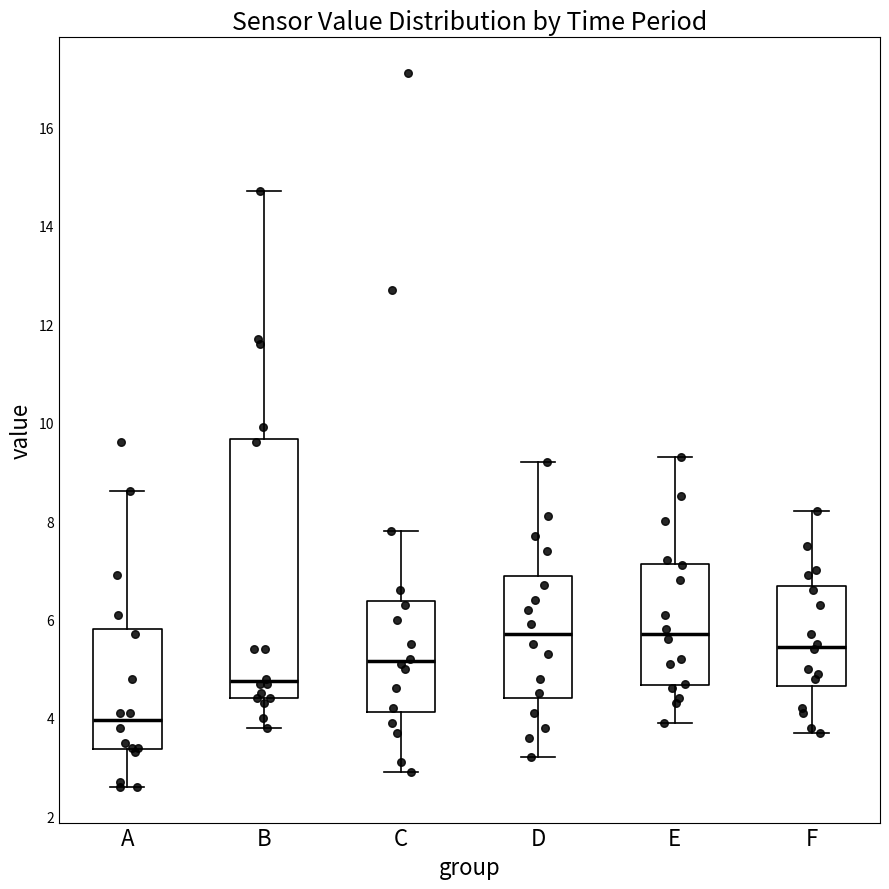

Which box is the tallest, from its lower edge to its upper edge?

B